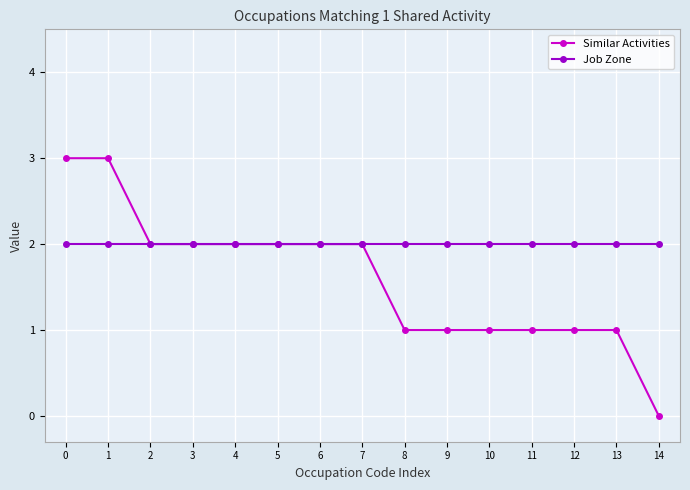

Rank the series by their average value, from highest to lowest.

Job Zone, Similar Activities